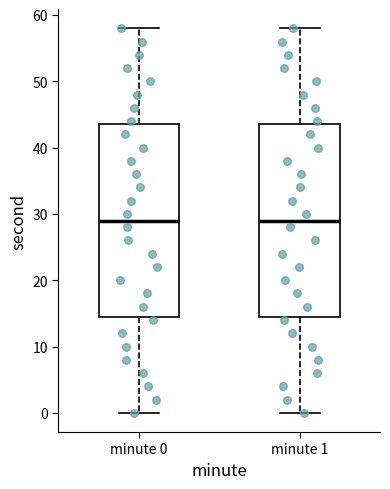

Where does the upper whisker of the box for minute 0 end on the y-axis? The values are not printed on the chart, so give them approximately, as read against the axis.

58